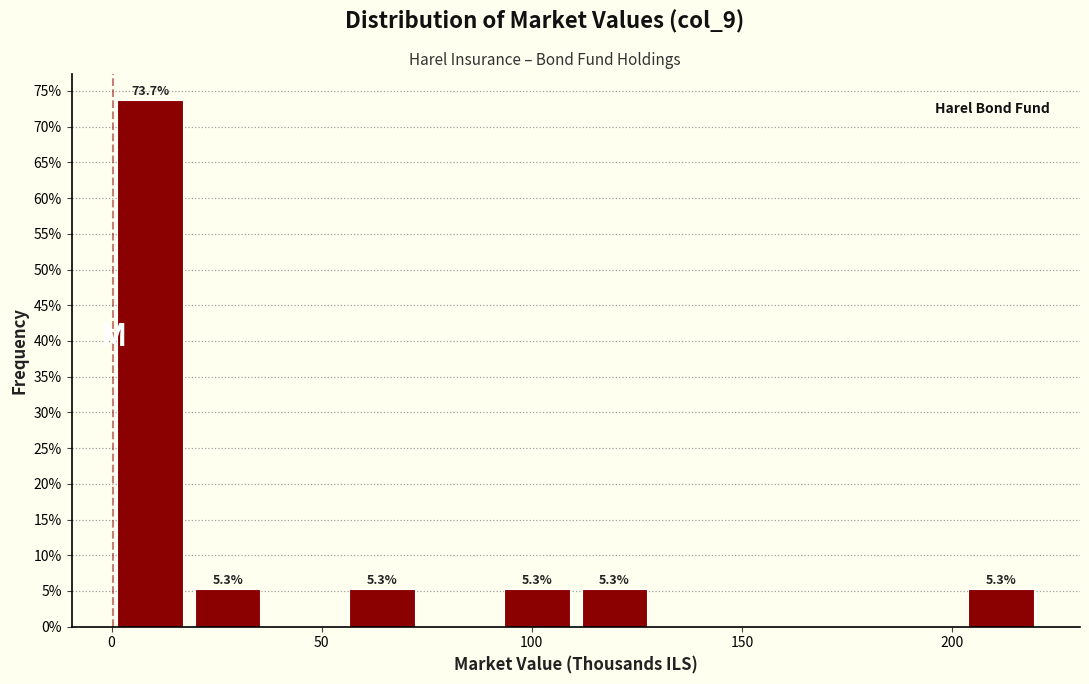

Around what value on the x-axis is the tallest bar? Give the approximate position of its centre, as read against the axis.

10